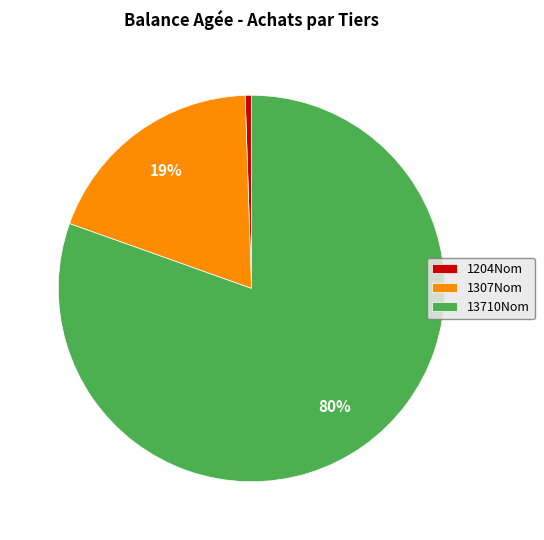

Rank the categories by value from highest to lowest.

13710Nom, 1307Nom, 1204Nom